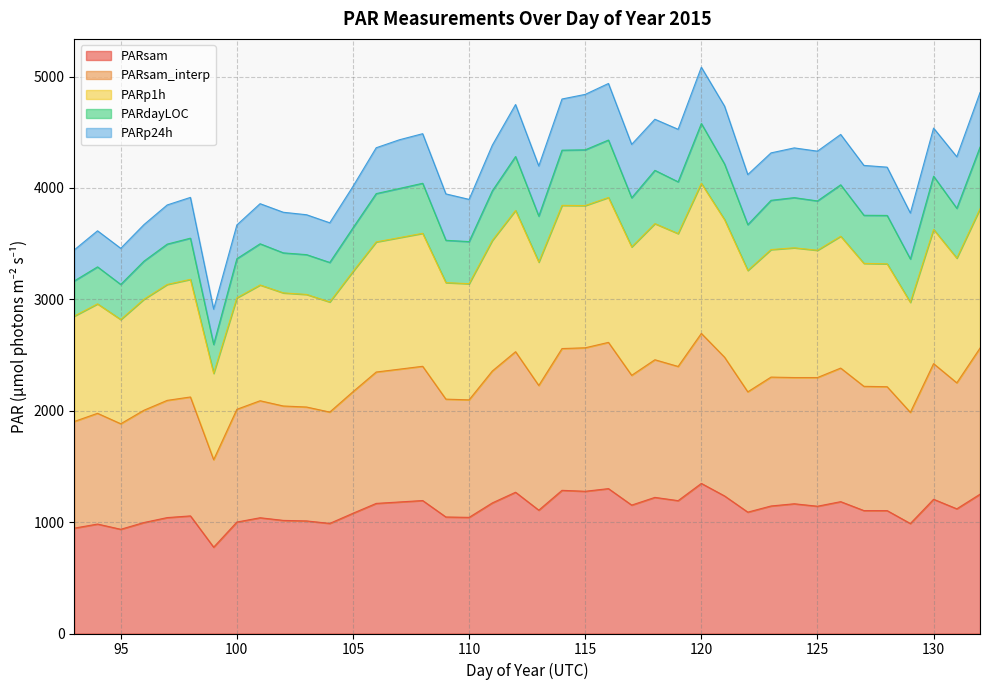

Does the chart have visible grid lines?

Yes